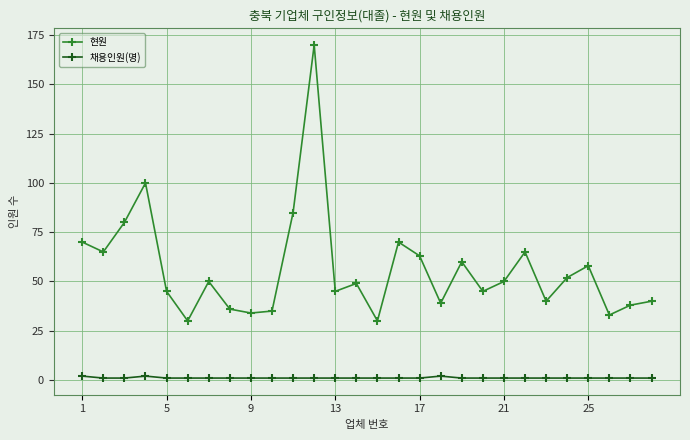

What is the difference between the maximum and minimum values in the 현원 series?

140